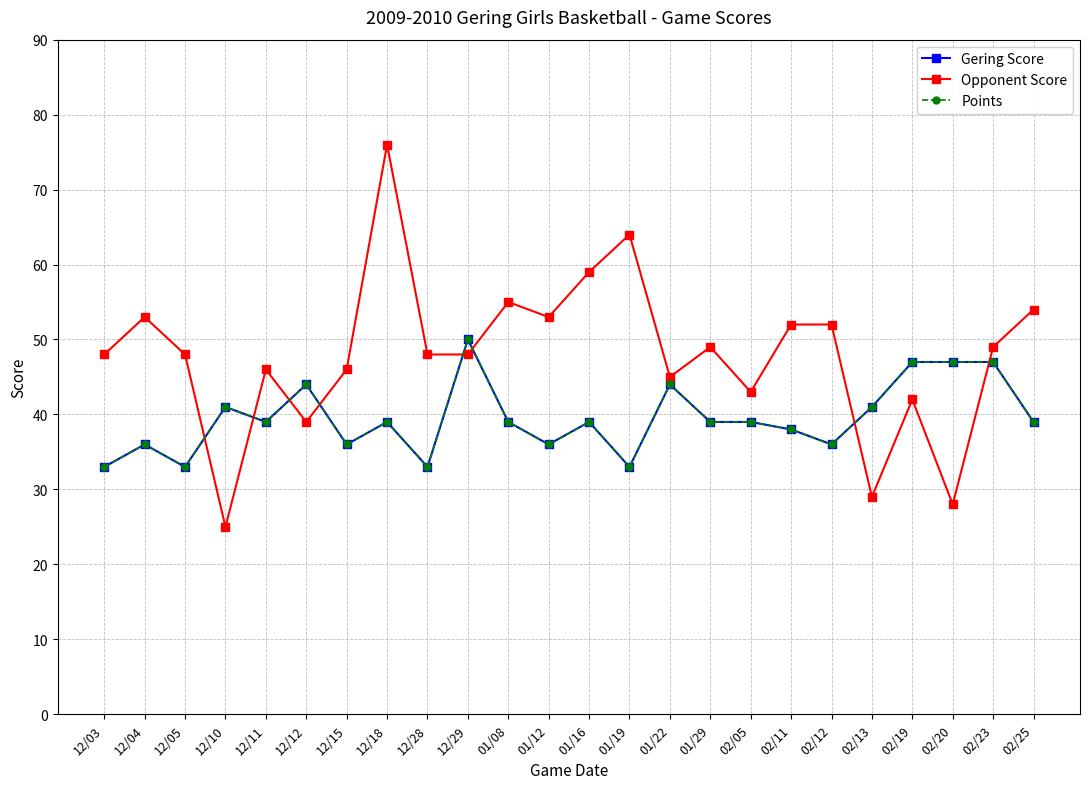

Rank the categories by Gering Score value from highest to lowest.

12/29, 02/19, 02/20, 02/23, 12/12, 01/22, 12/10, 02/13, 12/11, 12/18, 01/08, 01/16, 01/29, 02/05, 02/25, 02/11, 12/04, 12/15, 01/12, 02/12, 12/03, 12/05, 12/28, 01/19